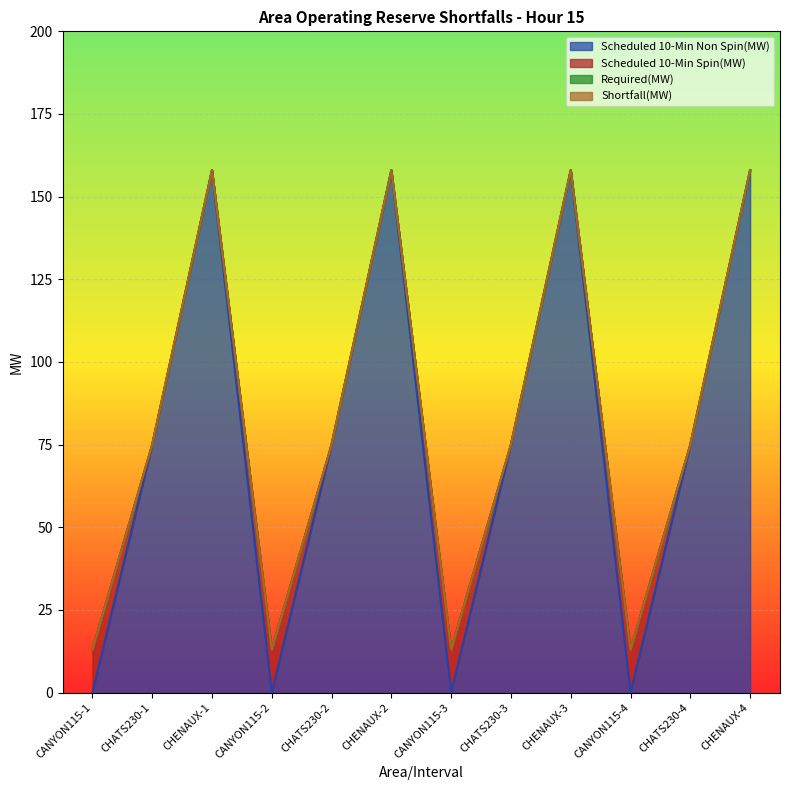

Is it true that Scheduled 10-Min Non Spin(MW) equals 82 at CHENAUX-4?

False